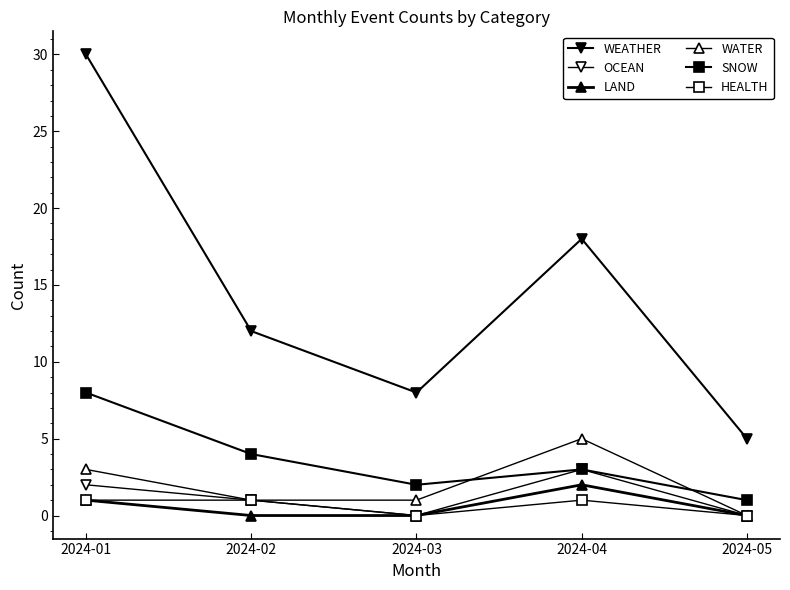

What is the total value across all series at 2024-04?

32